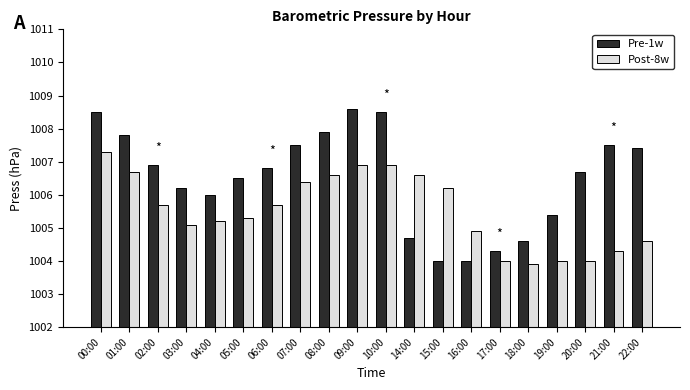

Rank the series by their maximum value, from lowest to highest.

Post-8w, Pre-1w